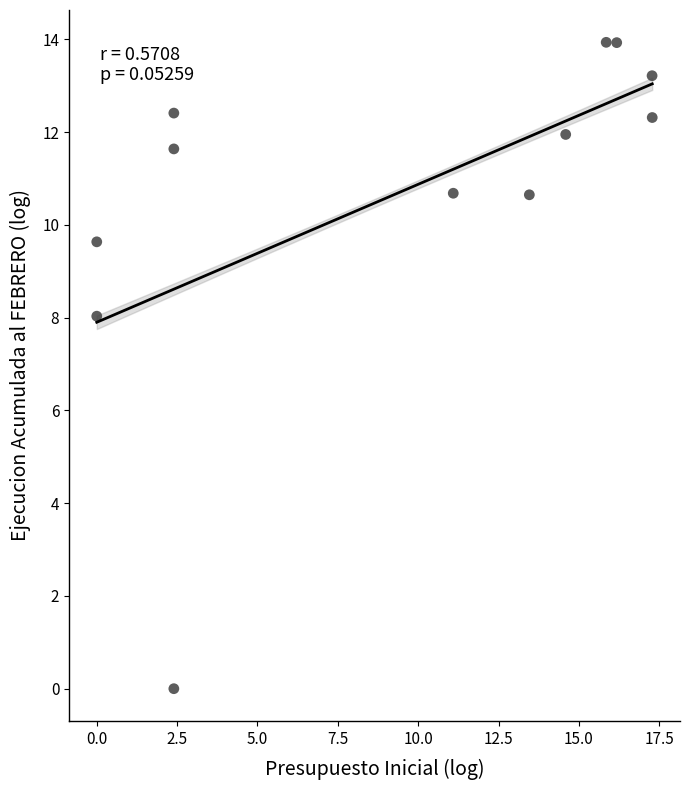

What is the average Y value?

10.7